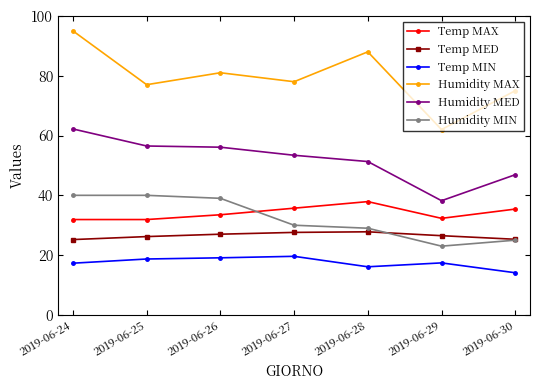

How many series are shown in this chart?

6